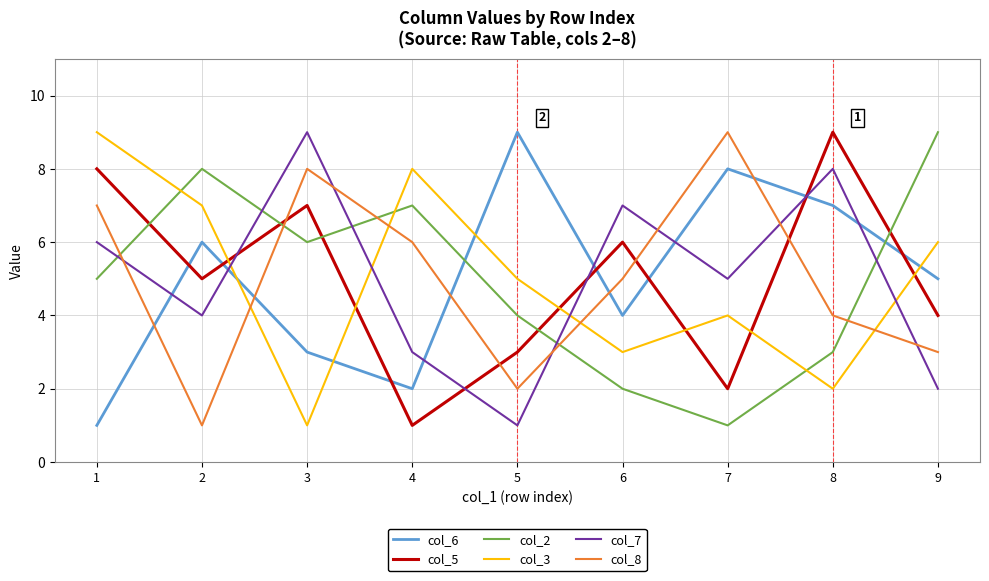

Which series changed the most between 4 and 8?

col_5